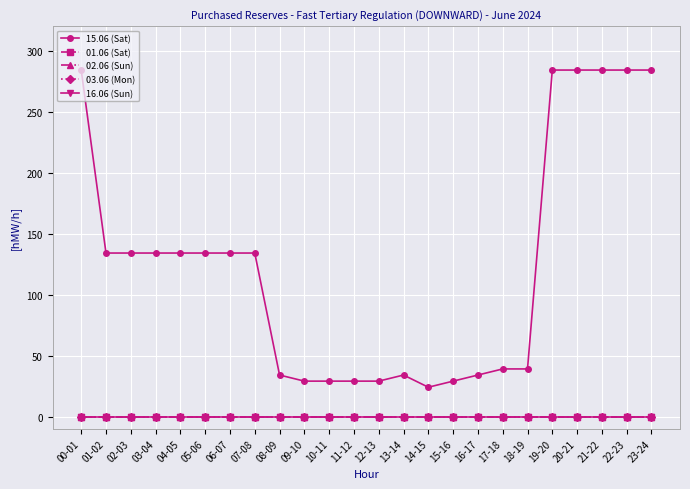

How many lines are shown in the chart?

5